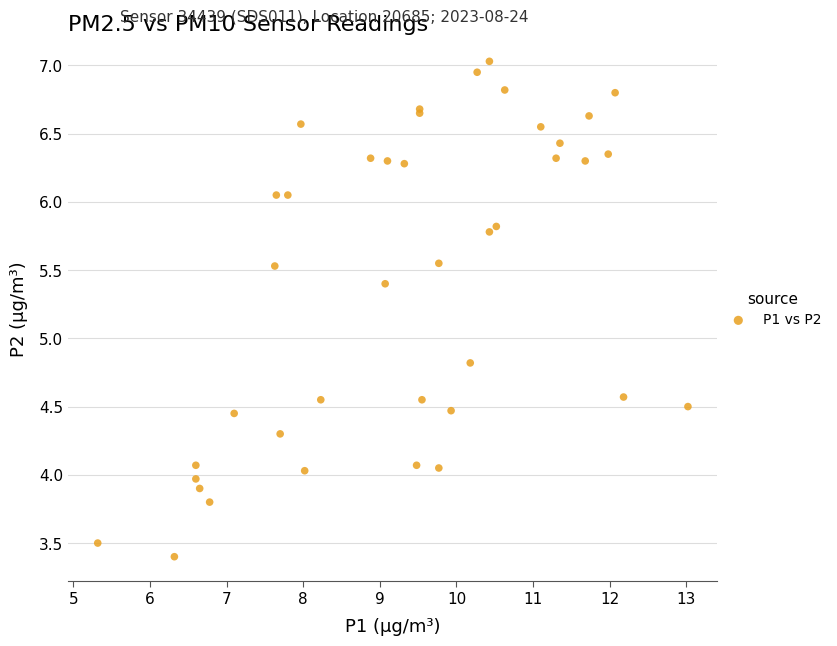

What Y value in the scatter plot is closest to 5?

4.8